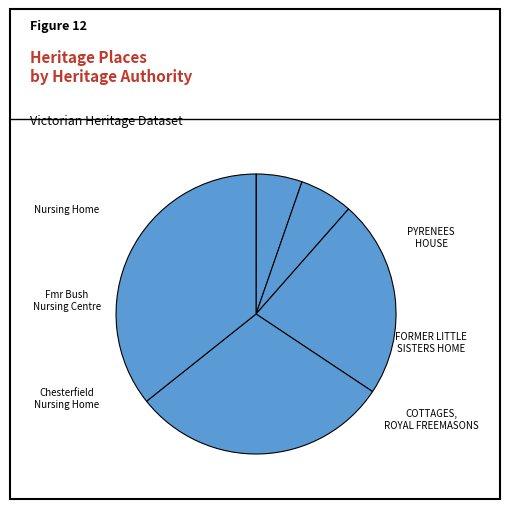

Is it true that Nursing Home is 22% of the pie?

False